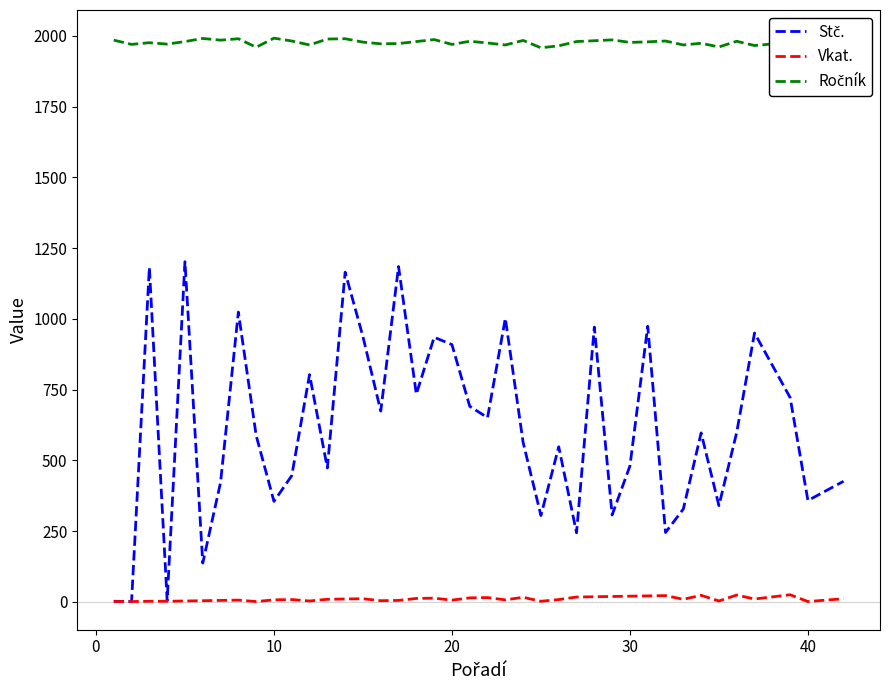

How many lines are shown in the chart?

3